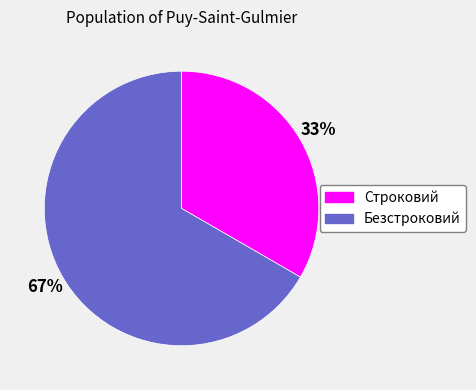

Does Строковий represent more than half of the total?

No